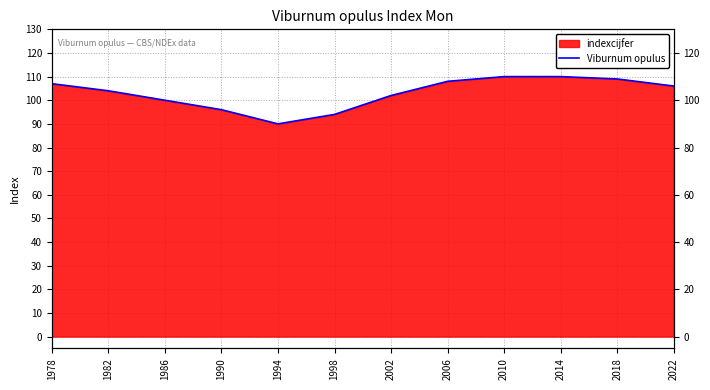

The chart shows a value of 102 at 2002. True or false?

True